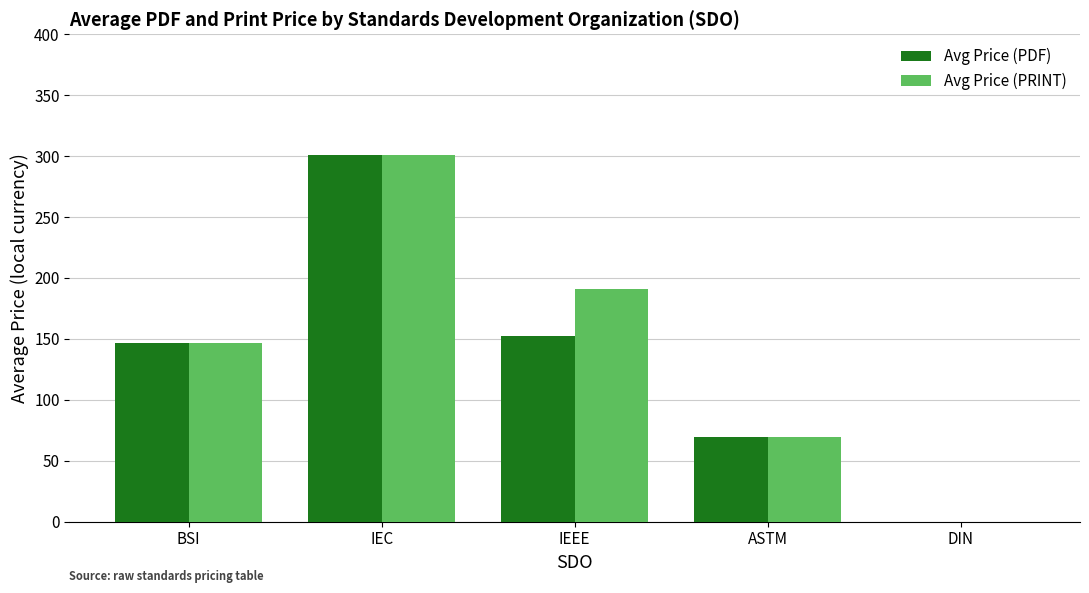

What is the maximum value for Avg Price (PRINT)?

301.0